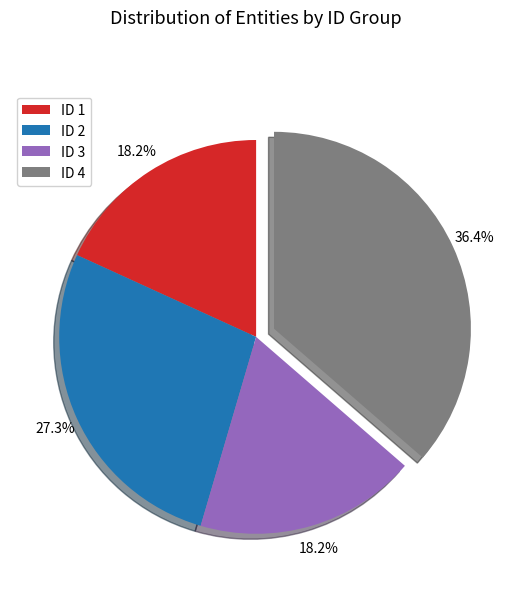

Which slice is the largest?

ID 4